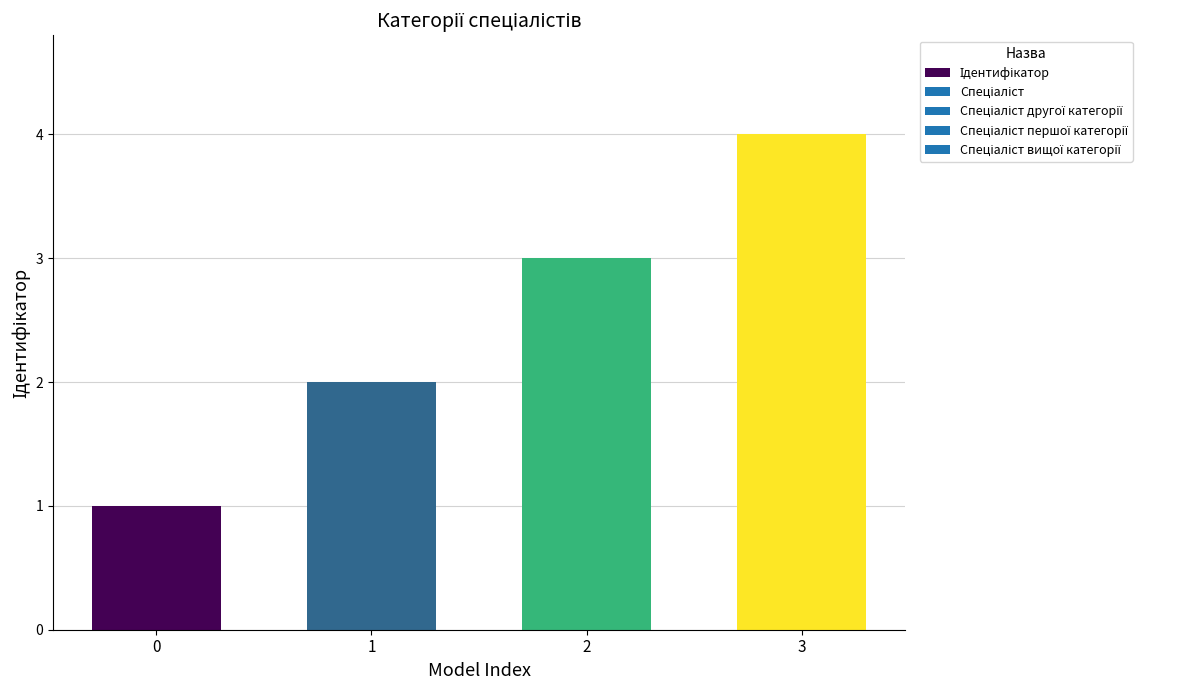

What is the value of the 1st bar from the left?

1